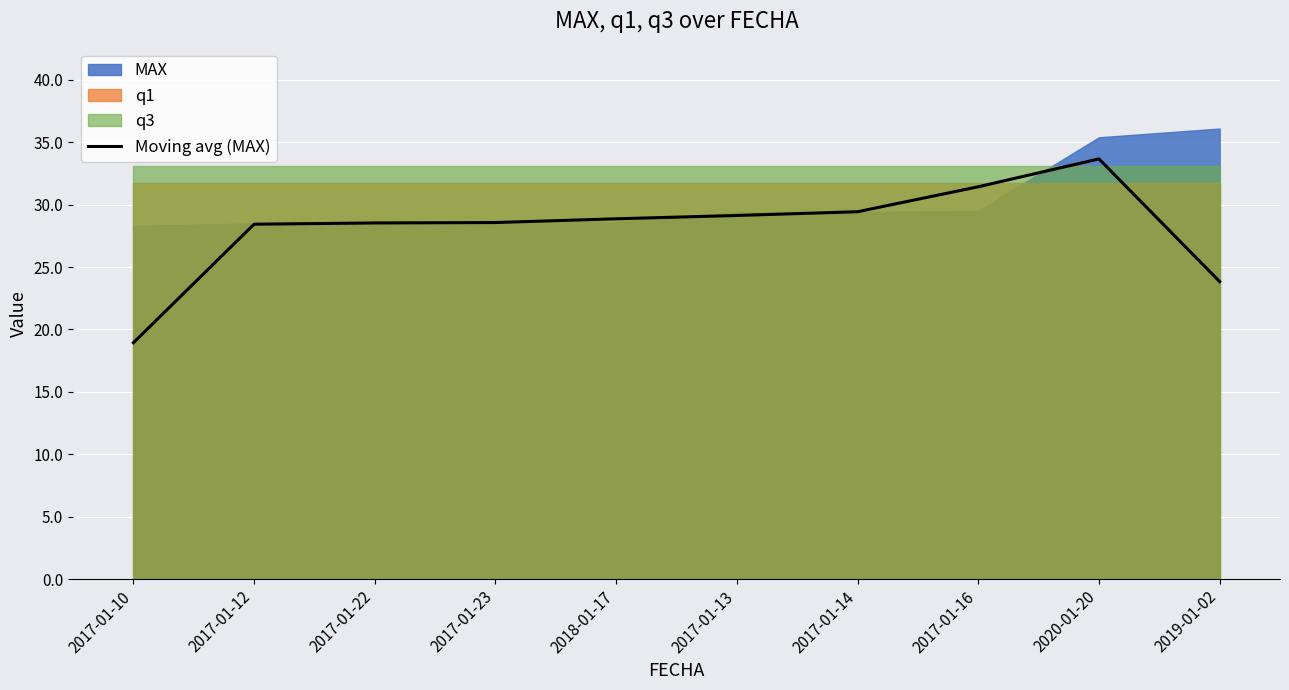

True or false: the data shows 46.1 at 2017-01-13.

False